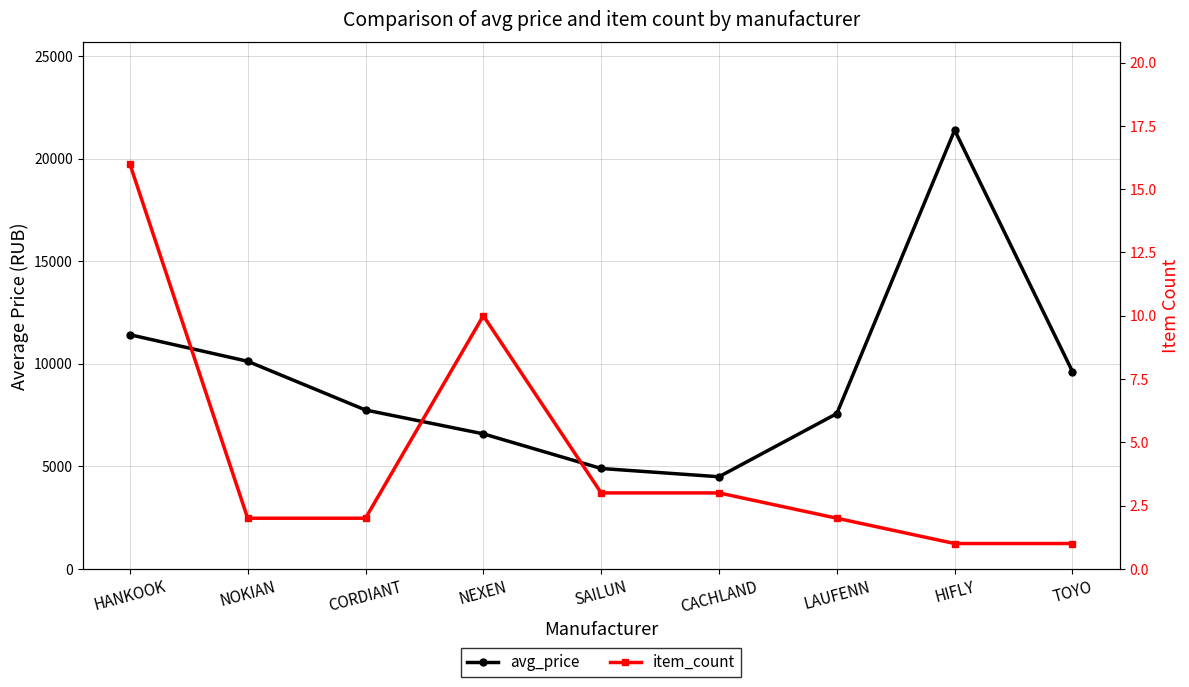

How many data points in avg_price are above 7745?

4